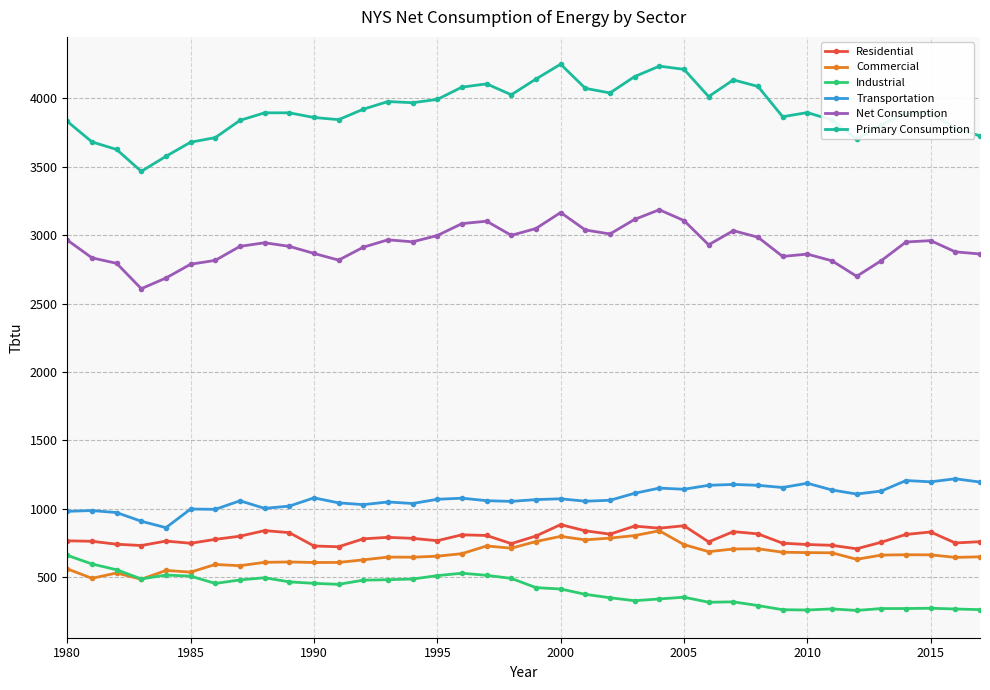

What is the minimum value for Commercial?

483.9